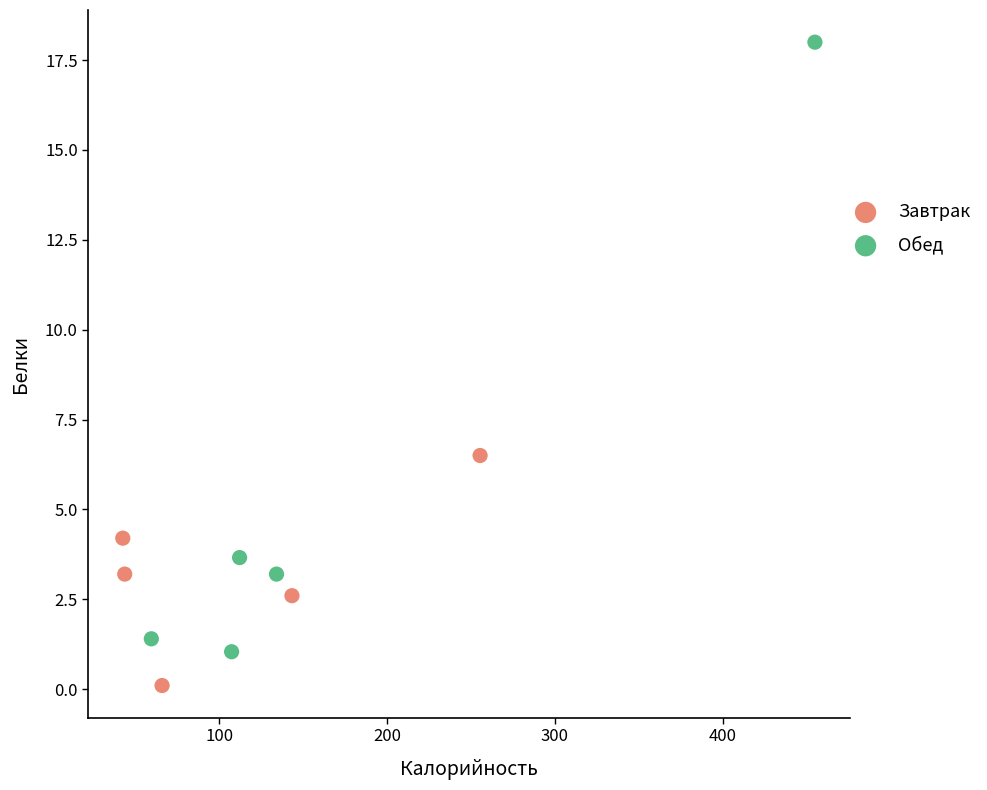

Which series reaches the maximum Y coordinate?

Обед